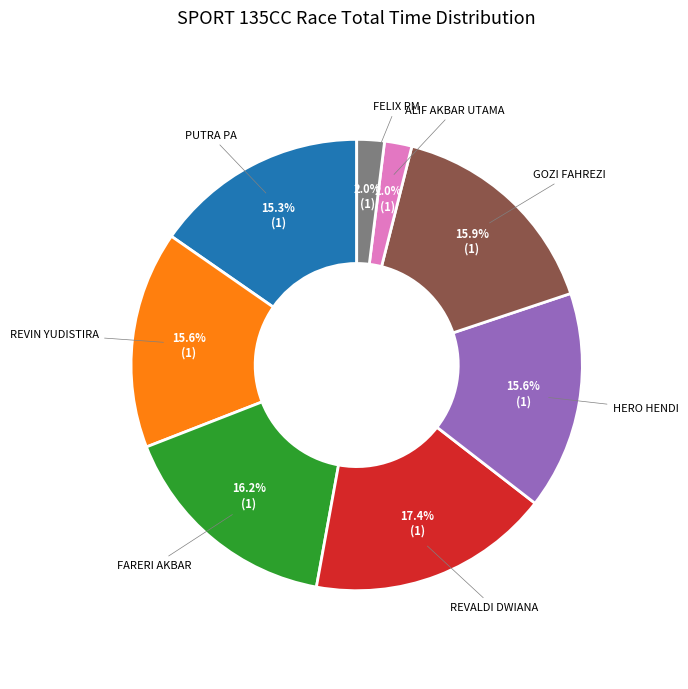

Does any single category account for the majority?

No